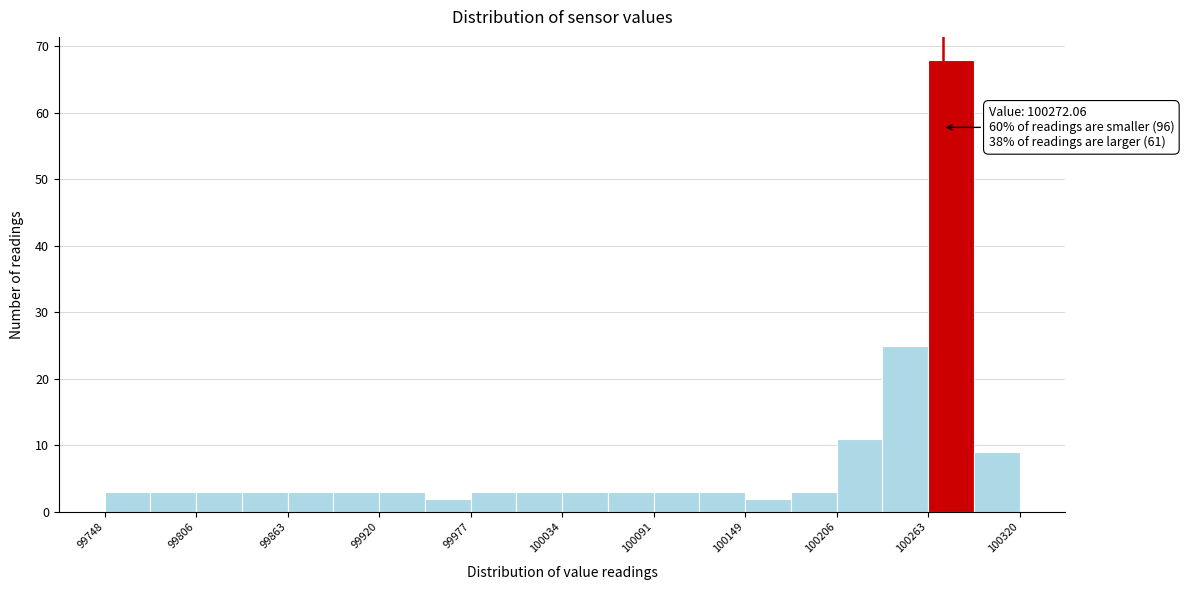

Around what value on the x-axis is the tallest bar? Give the approximate position of its centre, as read against the axis.

100280